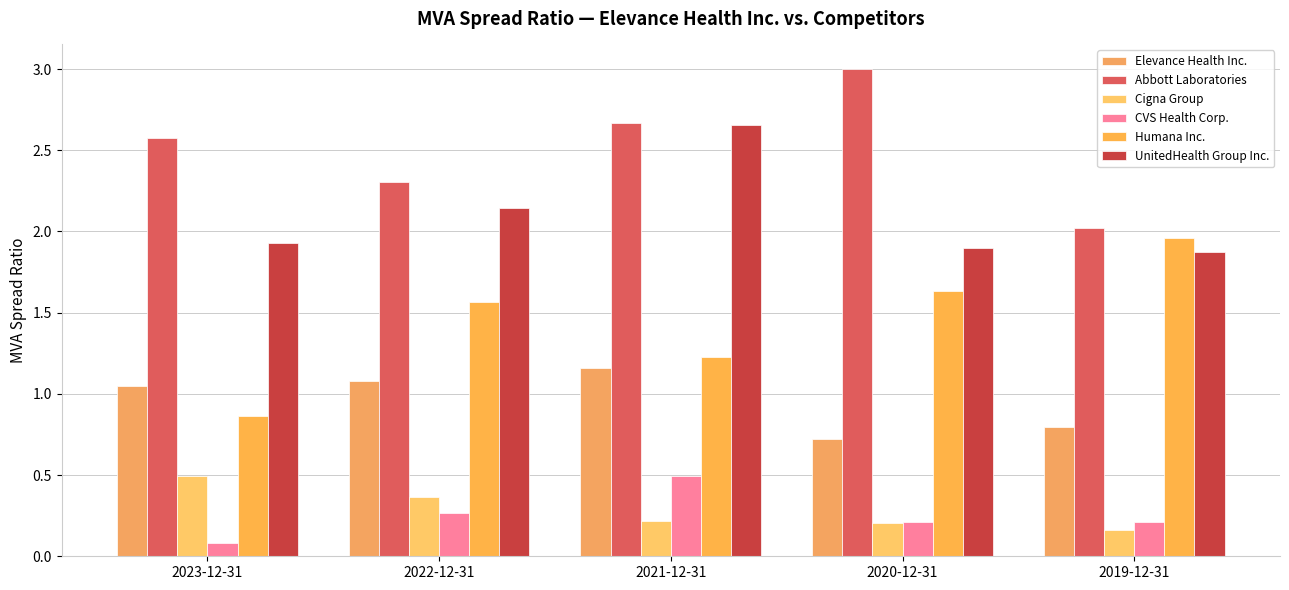

What is the label of the 2nd bar from the left?

2022-12-31